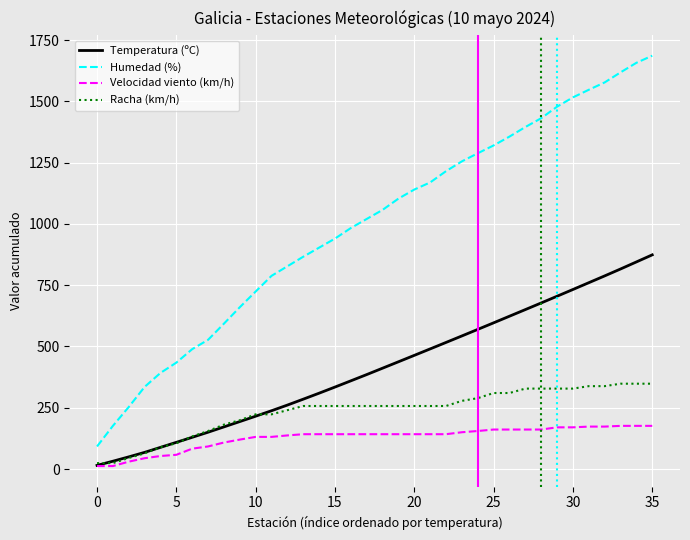

Which series has the largest range (max minus min)?

Humedad (%)